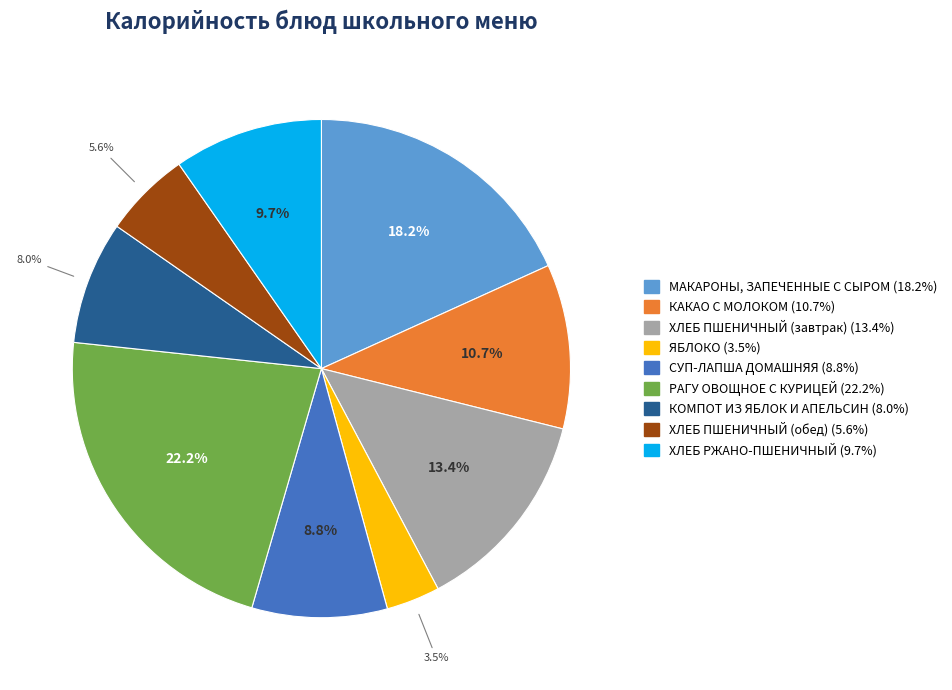

To the nearest percent, what portion does ХЛЕБ ПШЕНИЧНЫЙ (завтрак) represent?

13%